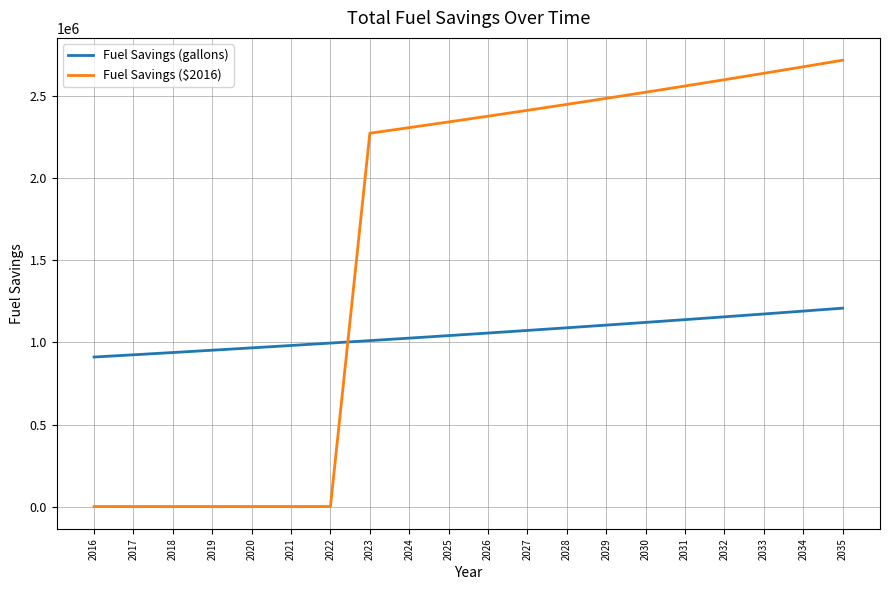

What is the sum of all Fuel Savings ($2016) values?

32397852.6